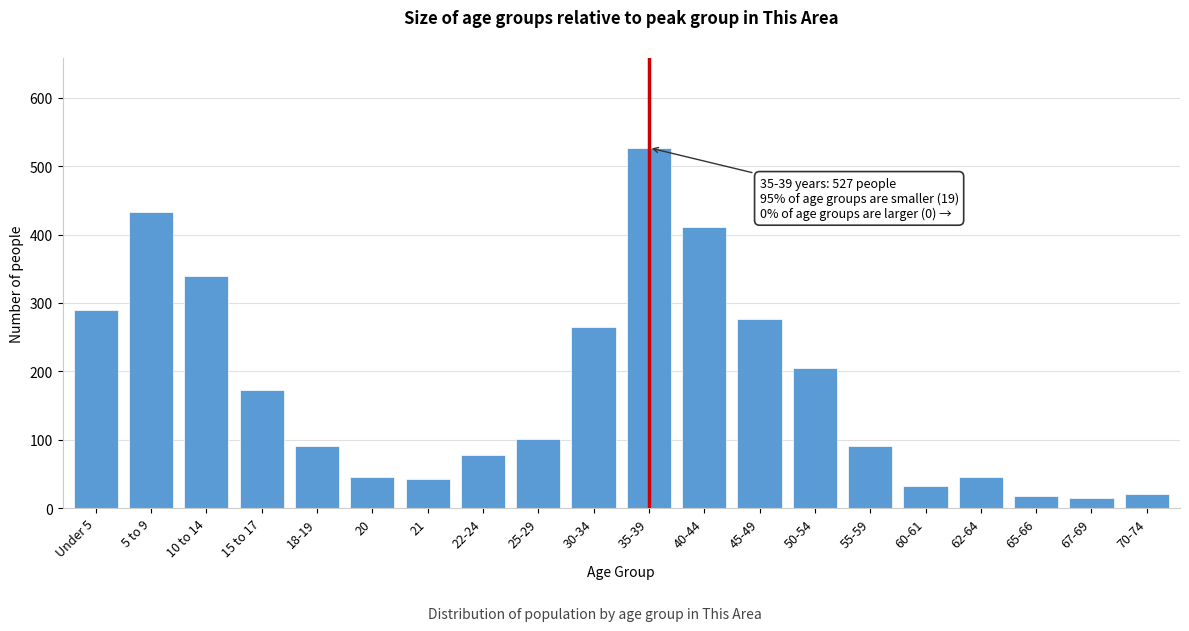

Is it true that the value at 40-44 is 221?

False